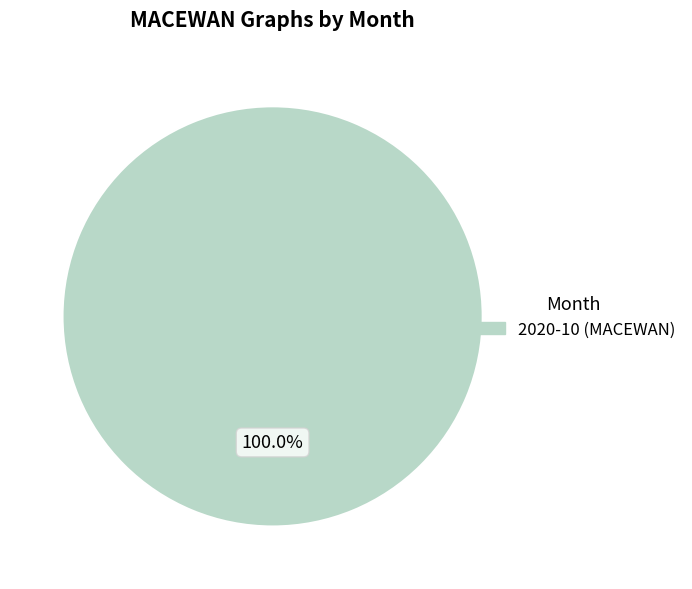

Count the number of slices in the pie.

1